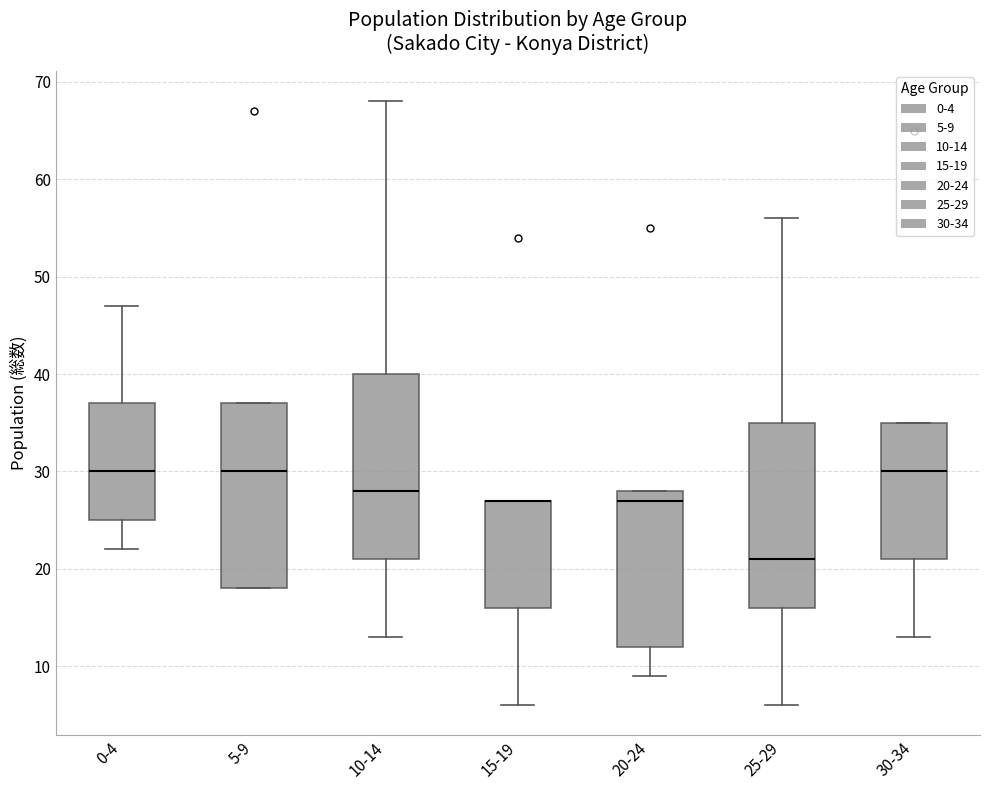

Reading left to right, transcribe this box plot: for each box, give where its median line is, the range the box spans, and where its two whiskers end, as read against the y-axis. The values are not printed on the chart, so give them approximately, as read against the axis.

0-4: median 30, box 25 to 37, whiskers 22 to 47
5-9: median 30, box 18 to 37, whiskers 18 to 37
10-14: median 28, box 21 to 40, whiskers 13 to 68
15-19: median 27 (drawn on the box's upper edge), box 16 to 27, whiskers 6 to 27
20-24: median 27, box 12 to 28, whiskers 9 to 28
25-29: median 21, box 16 to 35, whiskers 6 to 56
30-34: median 30, box 21 to 35, whiskers 13 to 35